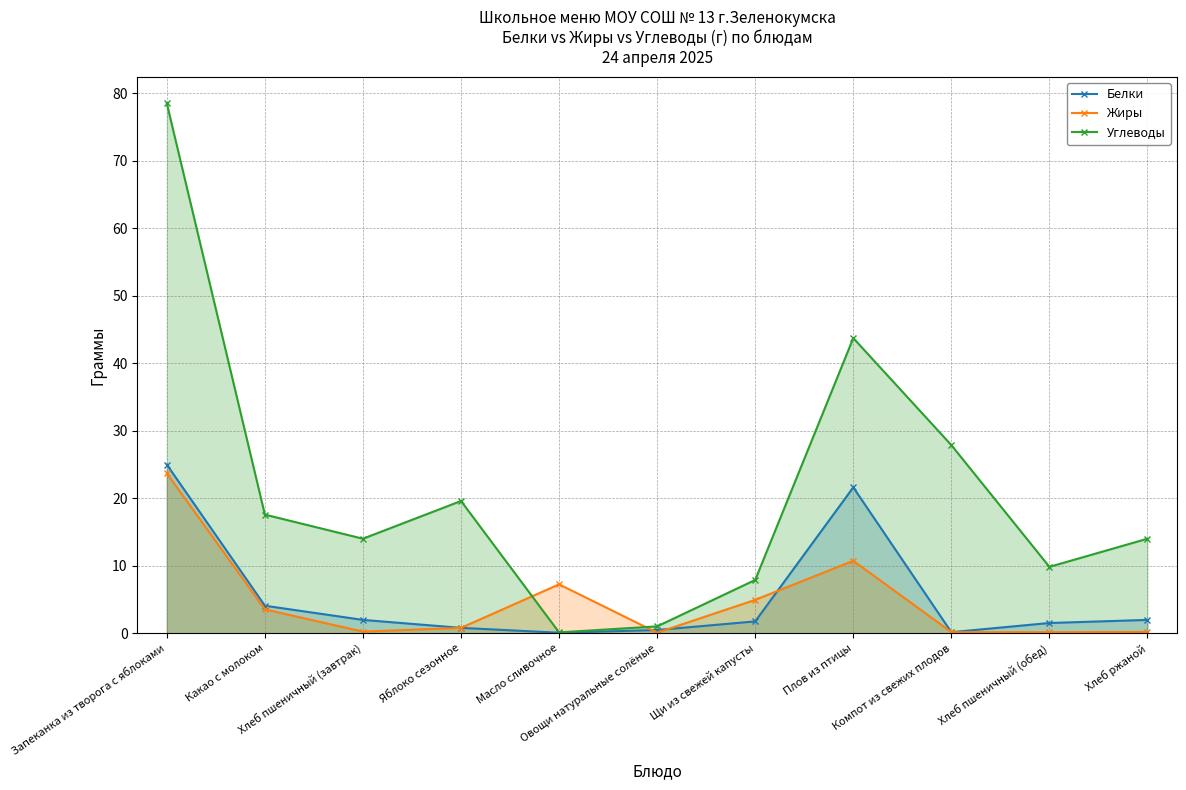

Which series ends up on top after the final intersection of Белки and Жиры?

Белки